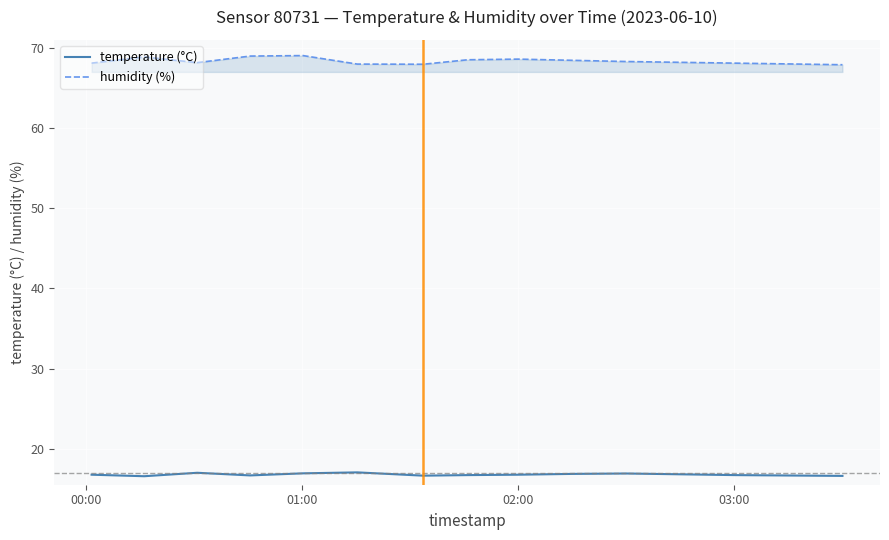

Which series has the largest total across all categories?

humidity (%)